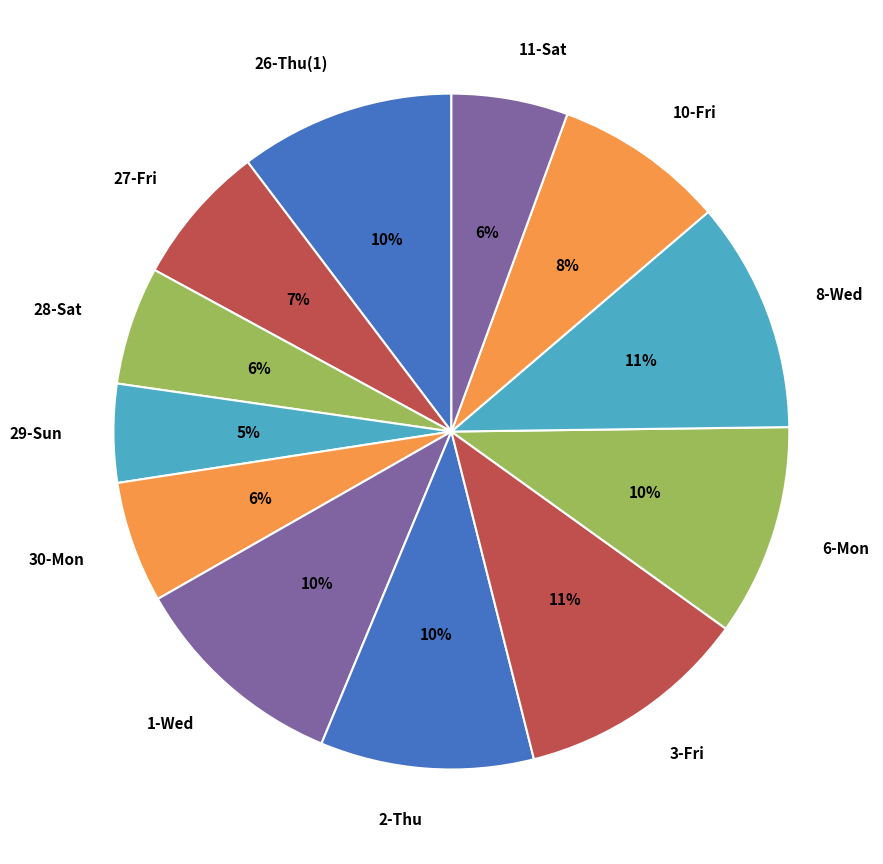

Combined, do 29-Sun and 6-Mon account for over 50%?

No